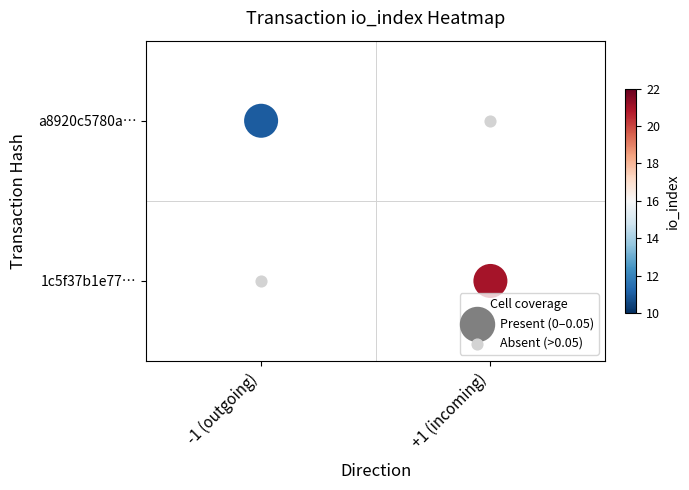

Reading right to left, extract all data points from this chart.

a8920c5780a5d172df5f60b7ffcf3bf86d8dfc2: 1.5	11.0	-1.0
1c5f37b1e7721ac6c5a85d72c85f2261d542b47: 1.5	21.0	1.0